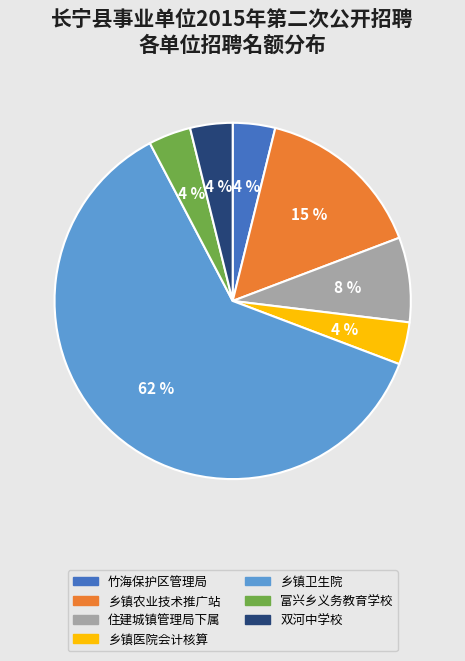

Does 住建城镇管理局下属 represent more than half of the total?

No